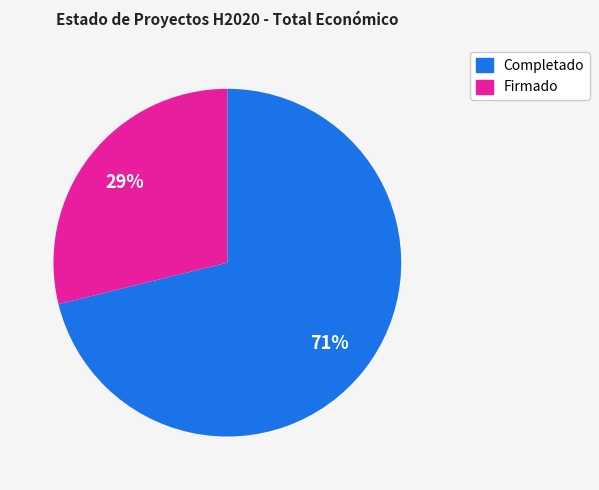

To the nearest percent, what is the difference between the largest and smallest slice percentages?

42%